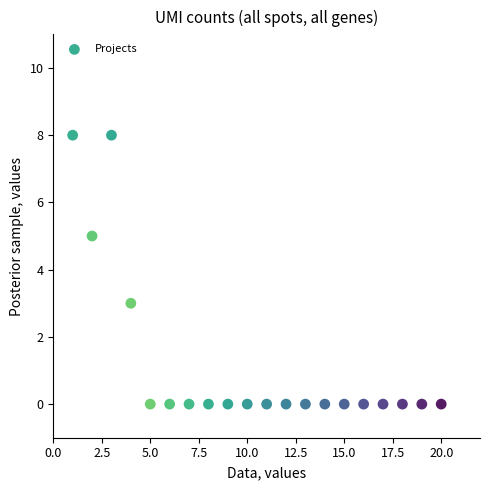

What is the range of X values (max minus min)?

19